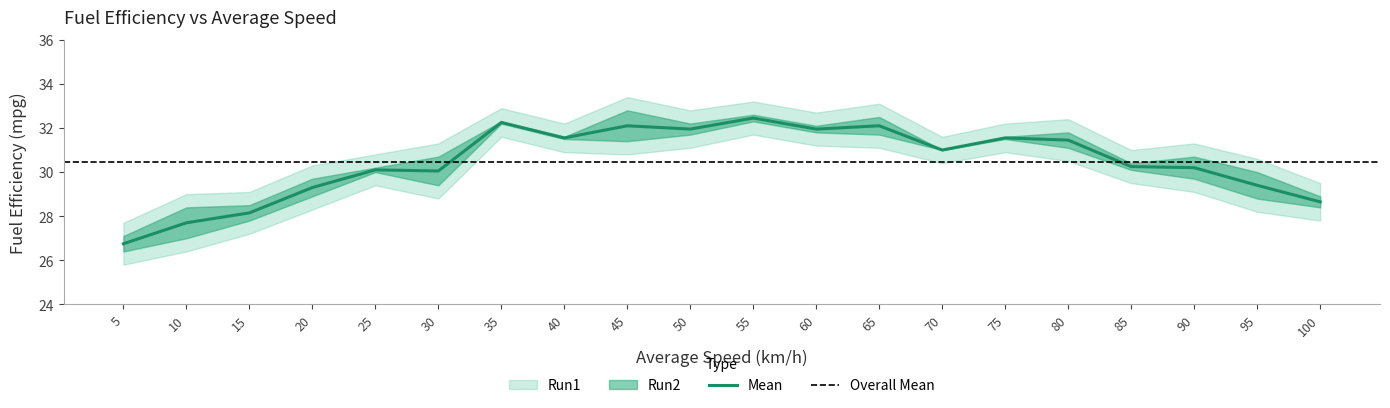

What is the difference between the maximum and minimum values in the Run1 series?

5.6